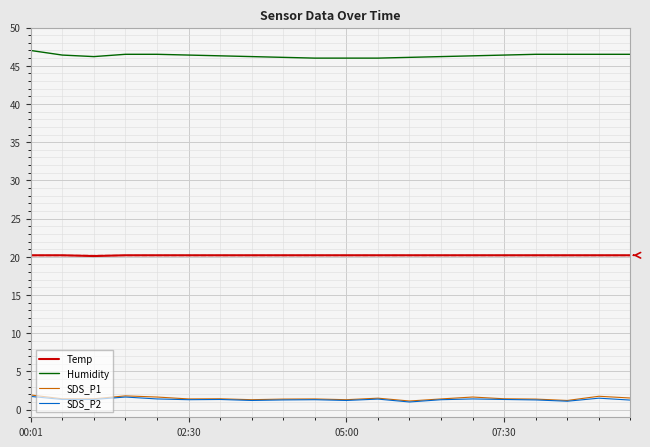

True or false: SDS_P2 has more than 1 points higher than both neighbors.

True